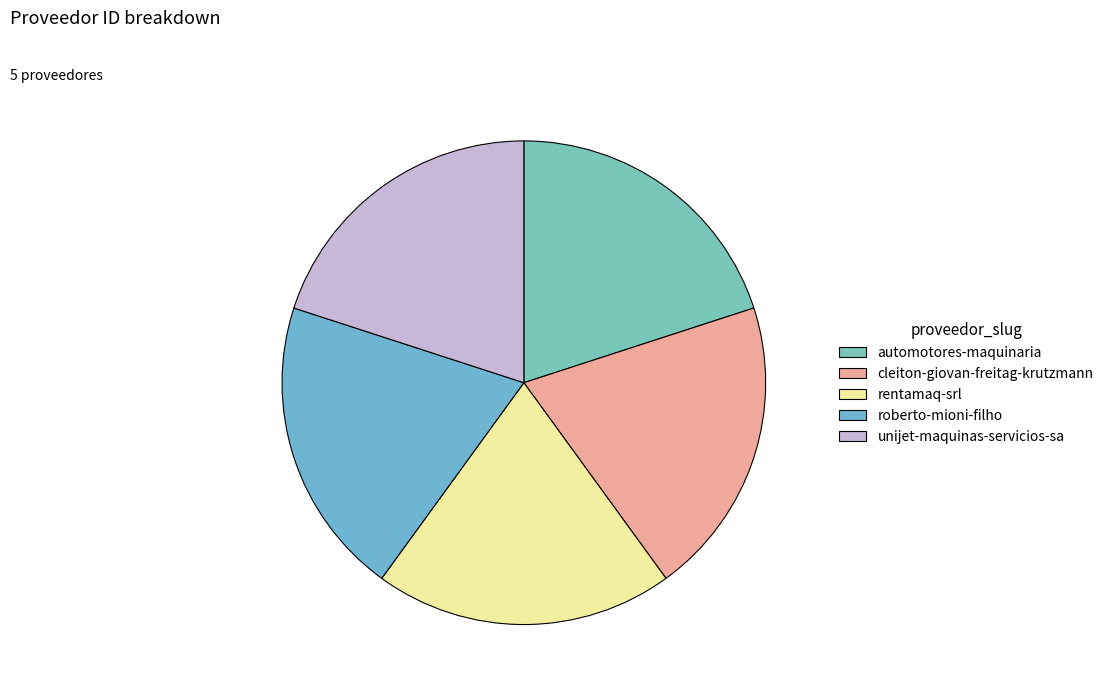

True or false: rentamaq-srl accounts for 20% of the total.

True